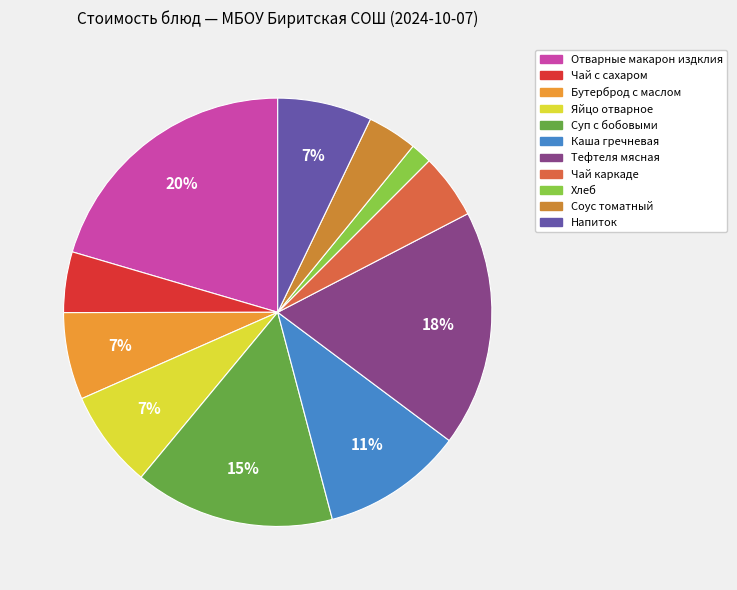

How many slices are in this pie chart?

11